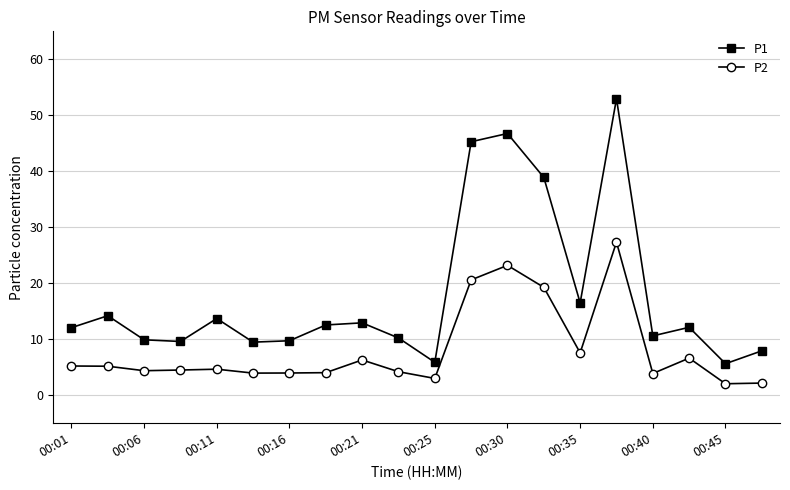

True or false: P2 has more than 0 interior local peaks.

True